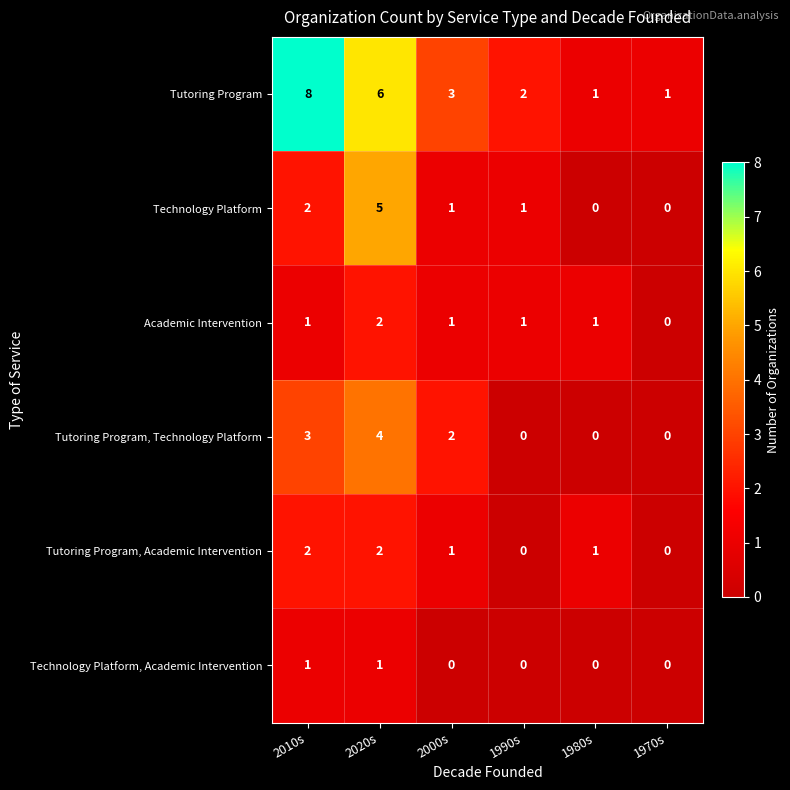

What is the greatest value displayed?

8